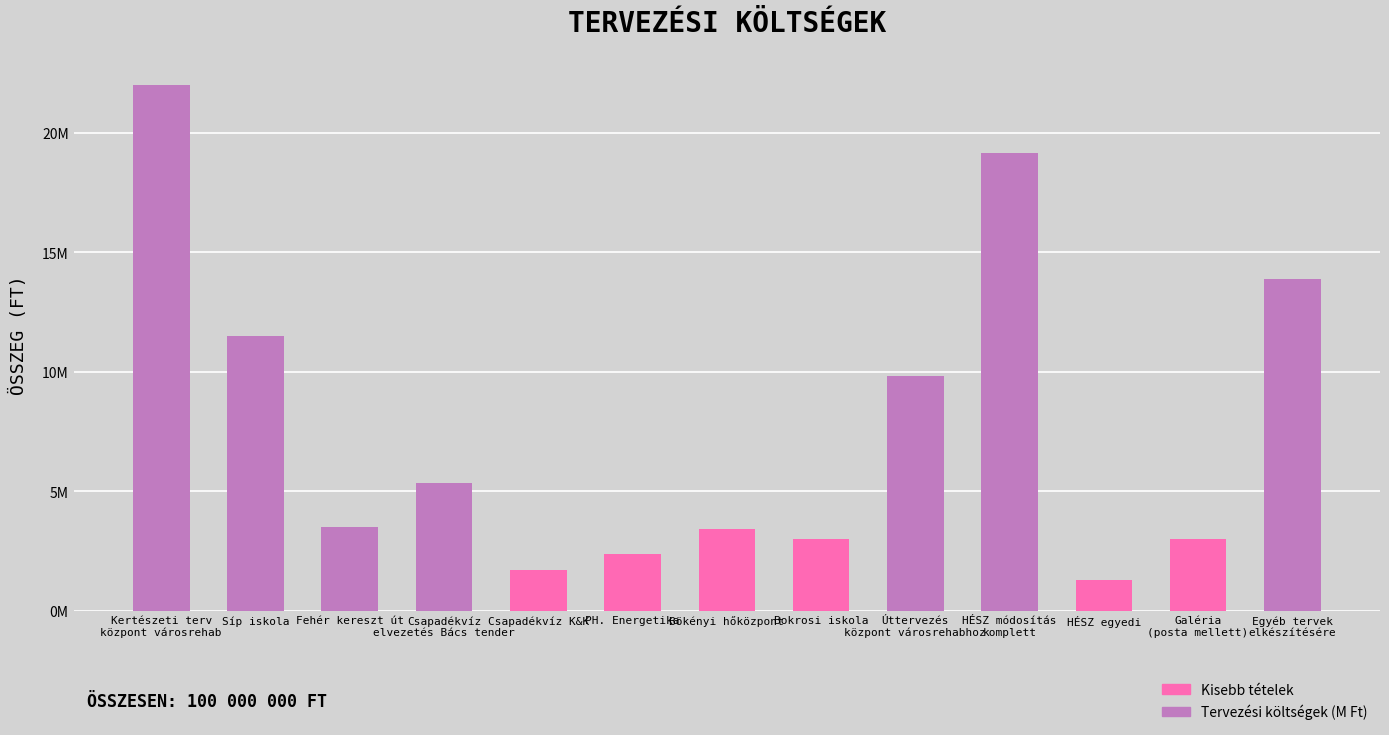

What is the value of the 2nd bar from the left?

11500000